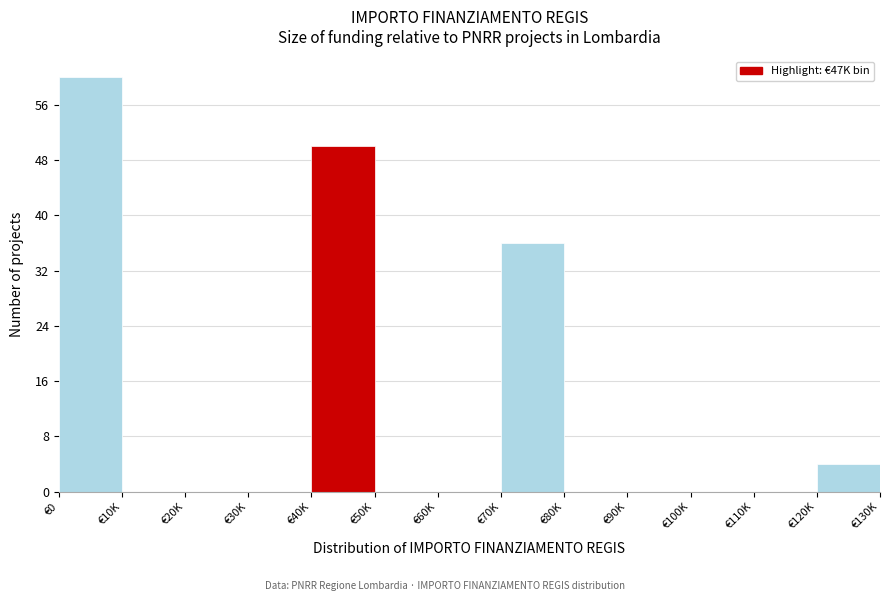

Reading left to right, extract all data points from this chart.

€0=60	€10K=0	€20K=0	€30K=0	€40K=50	€50K=0	€60K=0	€70K=36	€80K=0	€90K=0	€100K=0	€110K=0	€120K=4